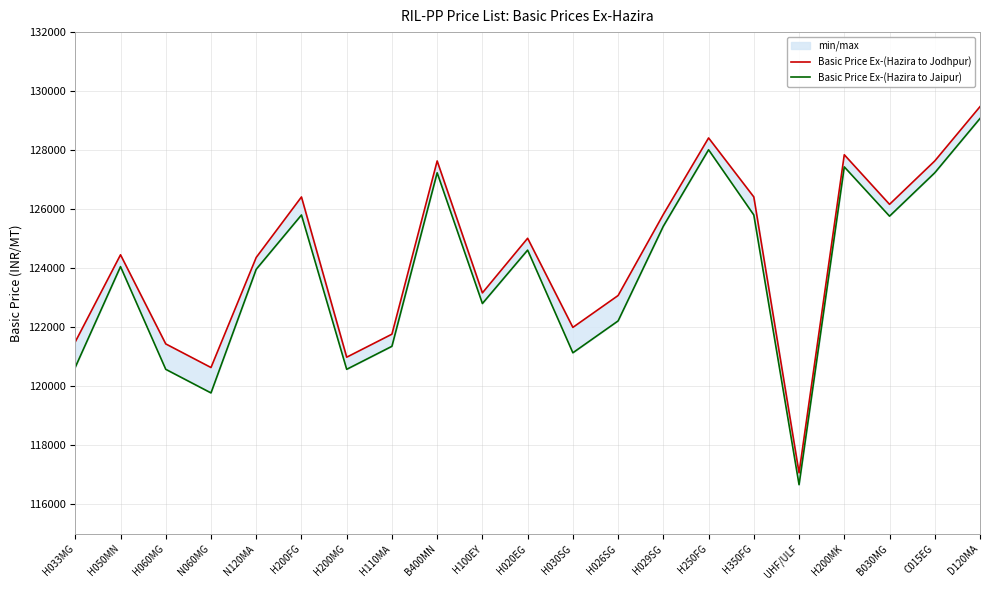

Rank the series at H350FG from highest to lowest value.

Basic Price Ex-(Hazira to Jodhpur), Basic Price Ex-(Hazira to Jaipur)